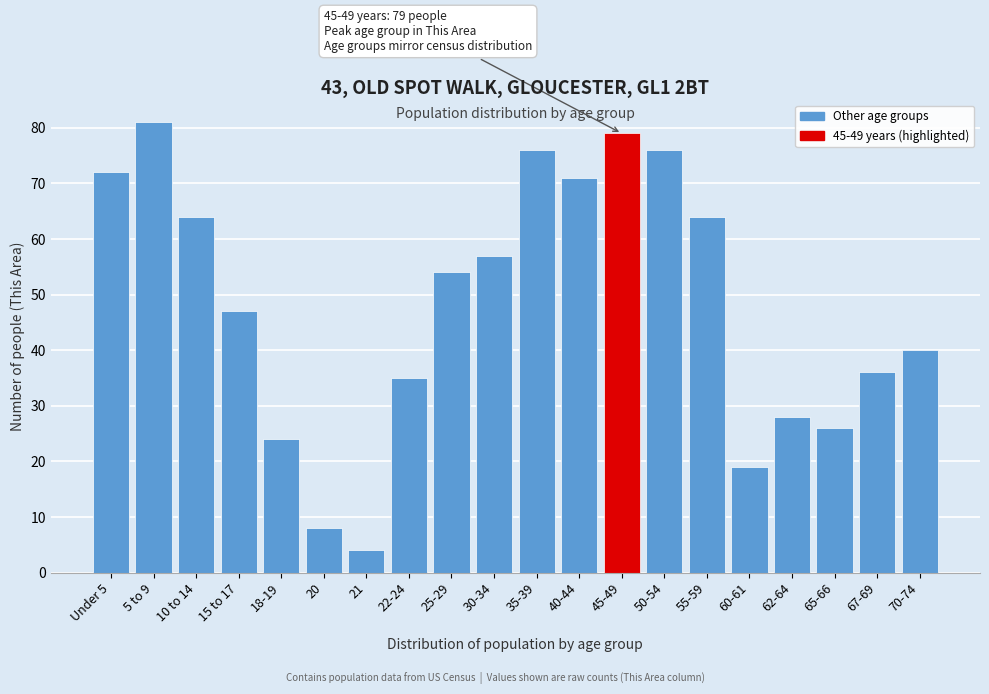

Reading right to left, list all the values displayed in this chart.

70-74=40	67-69=36	65-66=26	62-64=28	60-61=19	55-59=64	50-54=76	45-49=79	40-44=71	35-39=76	30-34=57	25-29=54	22-24=35	21=4	20=8	18-19=24	15 to 17=47	10 to 14=64	5 to 9=81	Under 5=72